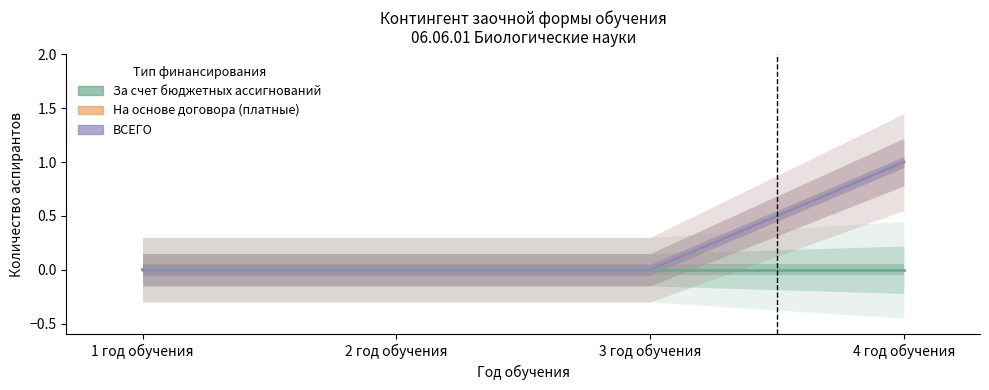

What is the label of the 3rd point from the right?

2 год обучения